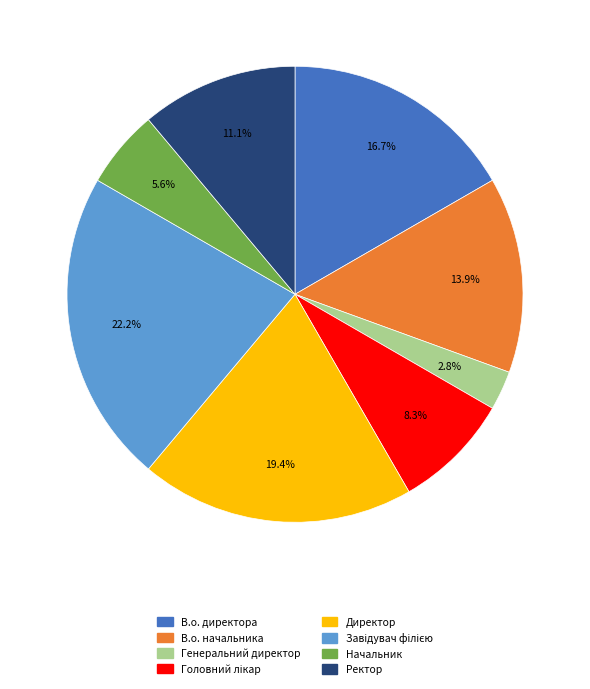

What is the smallest slice in the pie chart?

Генеральний директор